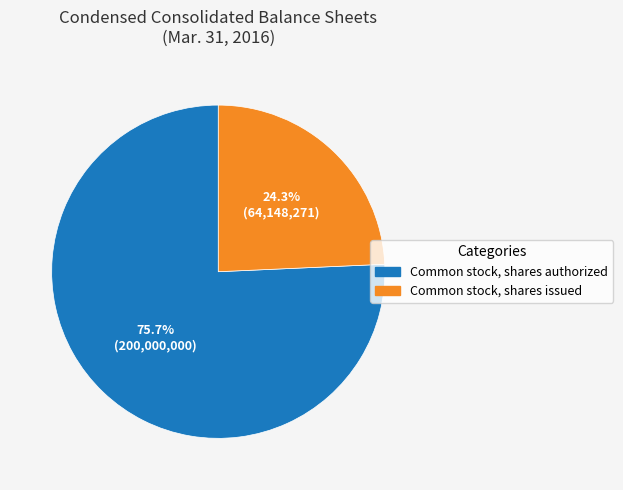

What percentage is the Common stock, shares authorized slice, to the nearest percent?

76%